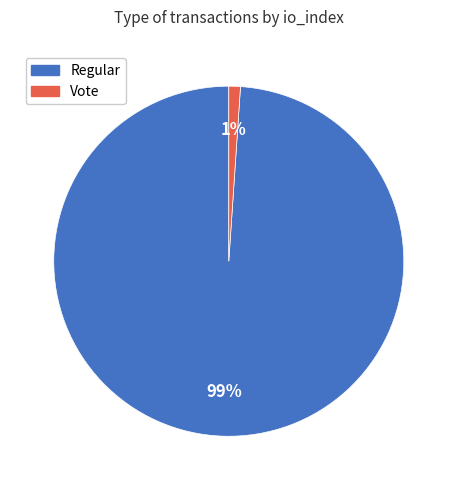

To the nearest percent, what is the difference between the largest and smallest slice percentages?

98%